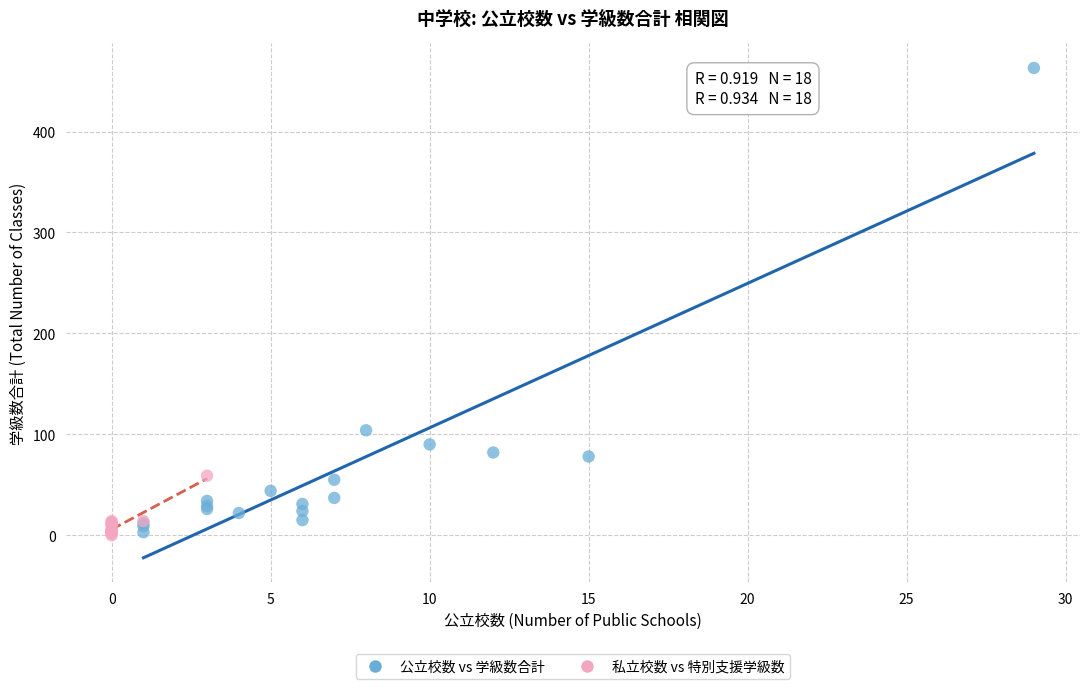

Which series contains the highest Y value?

公立校数 vs 学級数合計